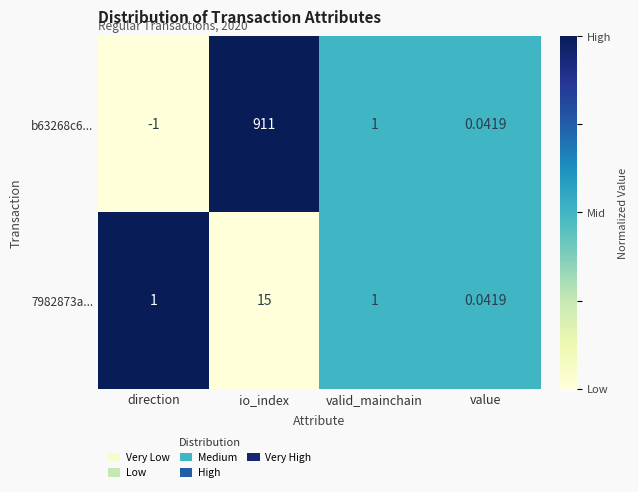

How many values in b63268c6... are below zero?

1